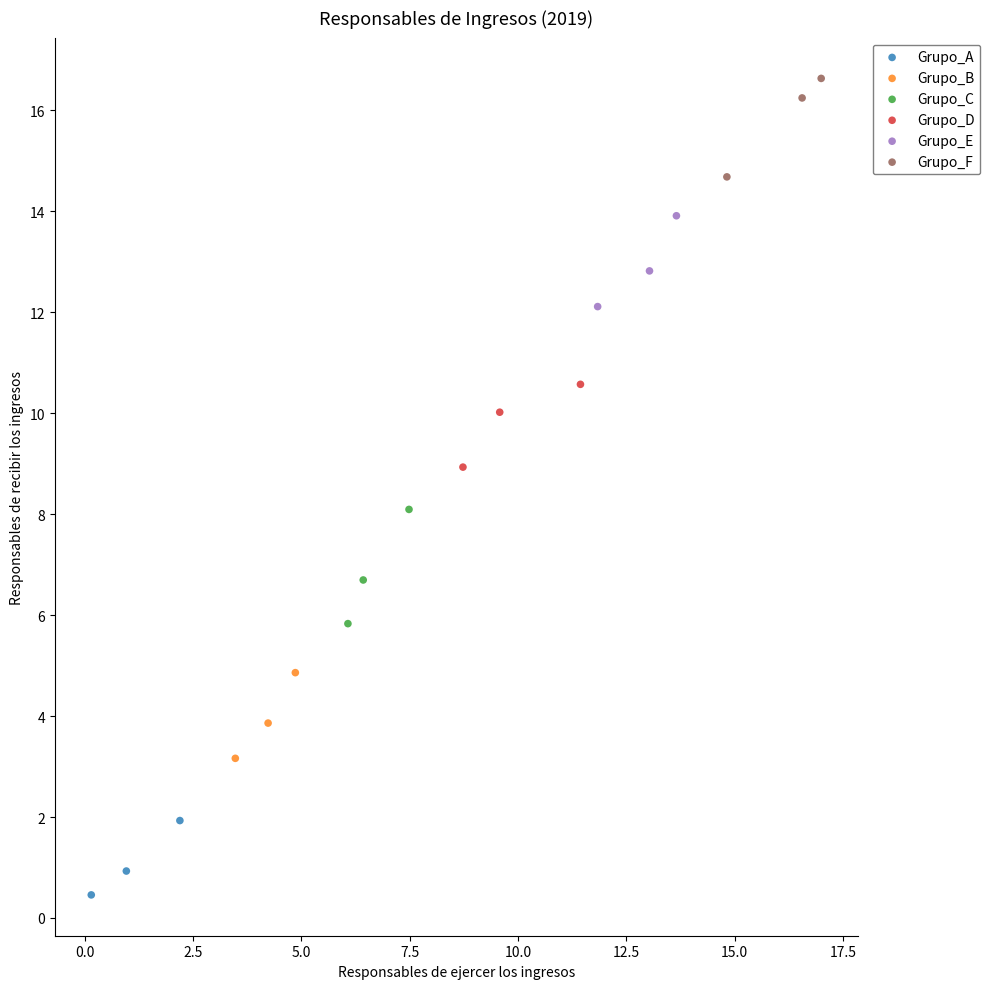

Which series contains the highest Y value?

Grupo_F